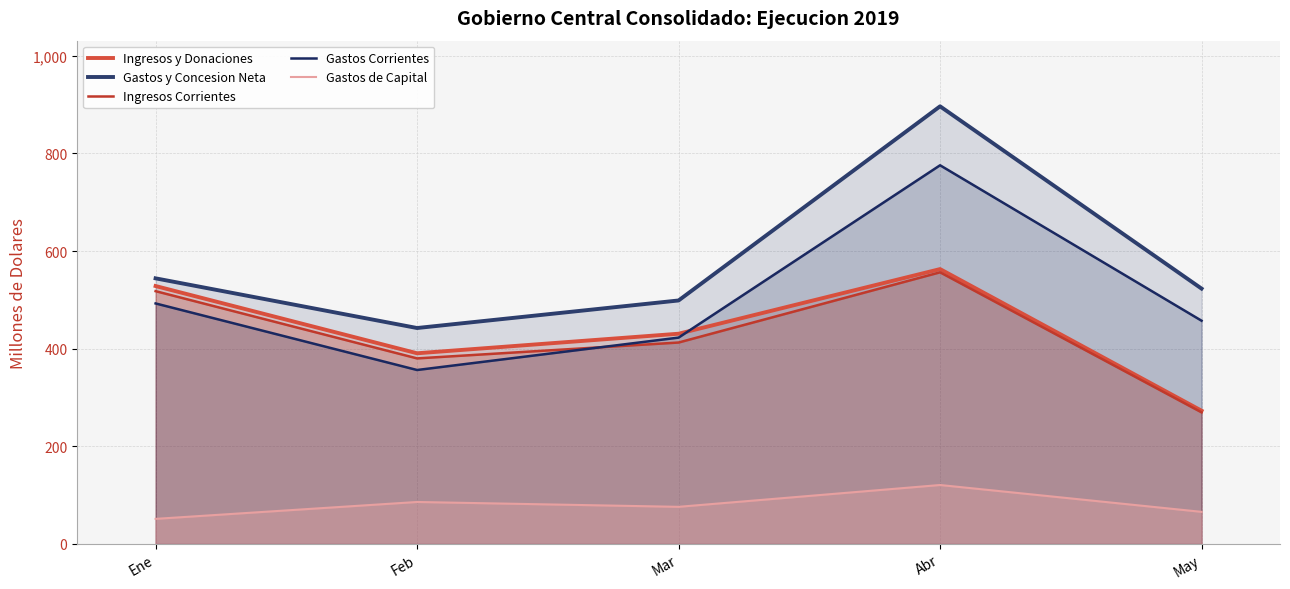

List the labels in order of Ingresos Corrientes value, smallest first.

May, Feb, Mar, Ene, Abr